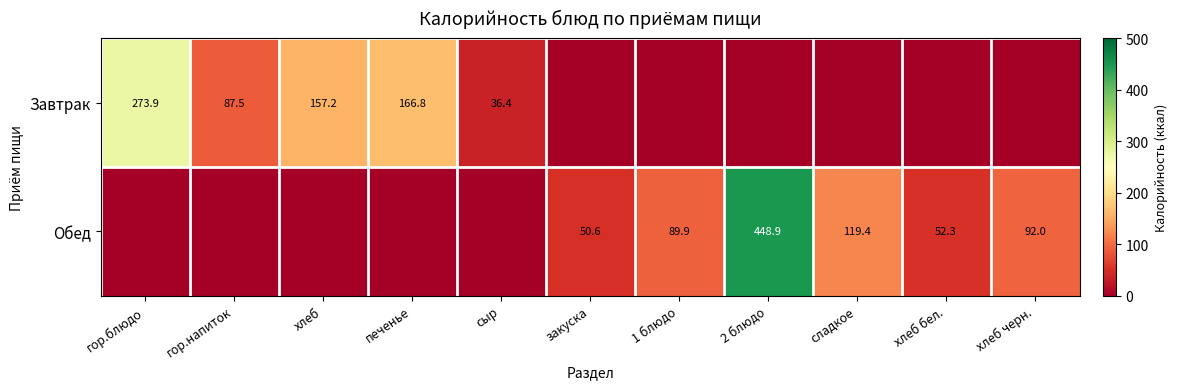

What is the difference between the Обед values at закуска and 1 блюдо?

39.3